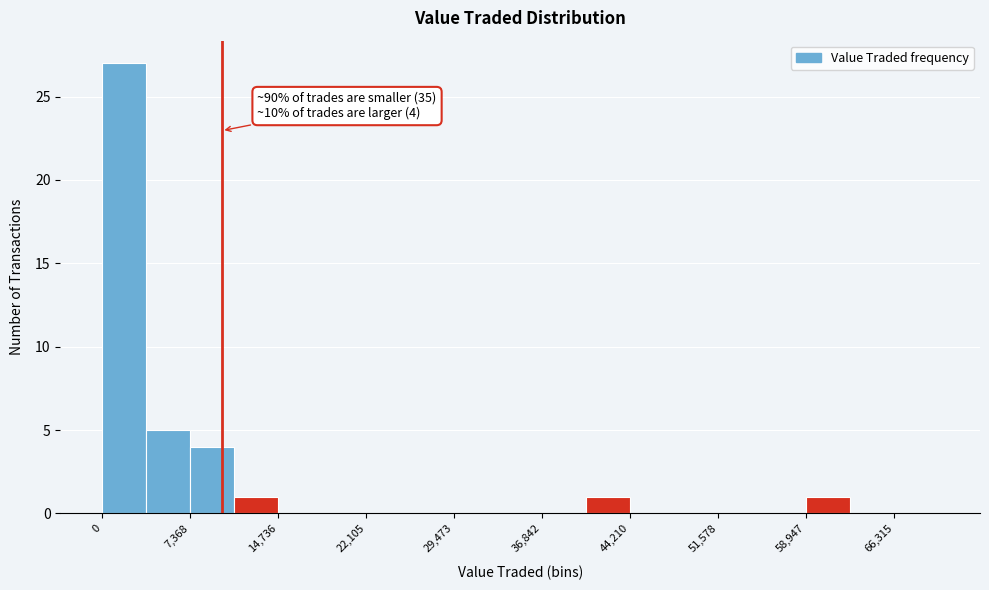

Around what value on the x-axis is the tallest bar? Give the approximate position of its centre, as read against the axis.

2000